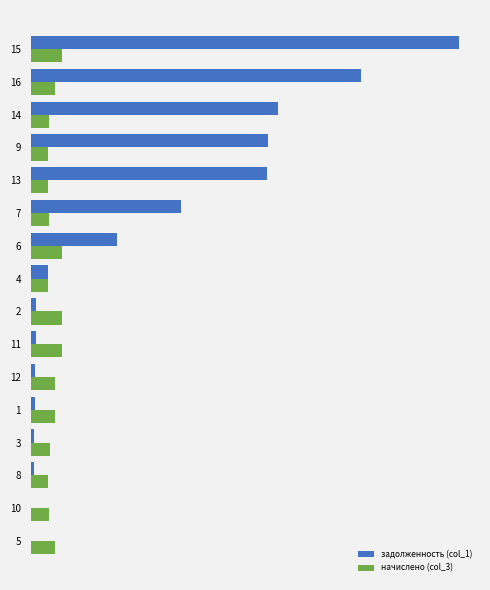

How many groups of bars are there?

16